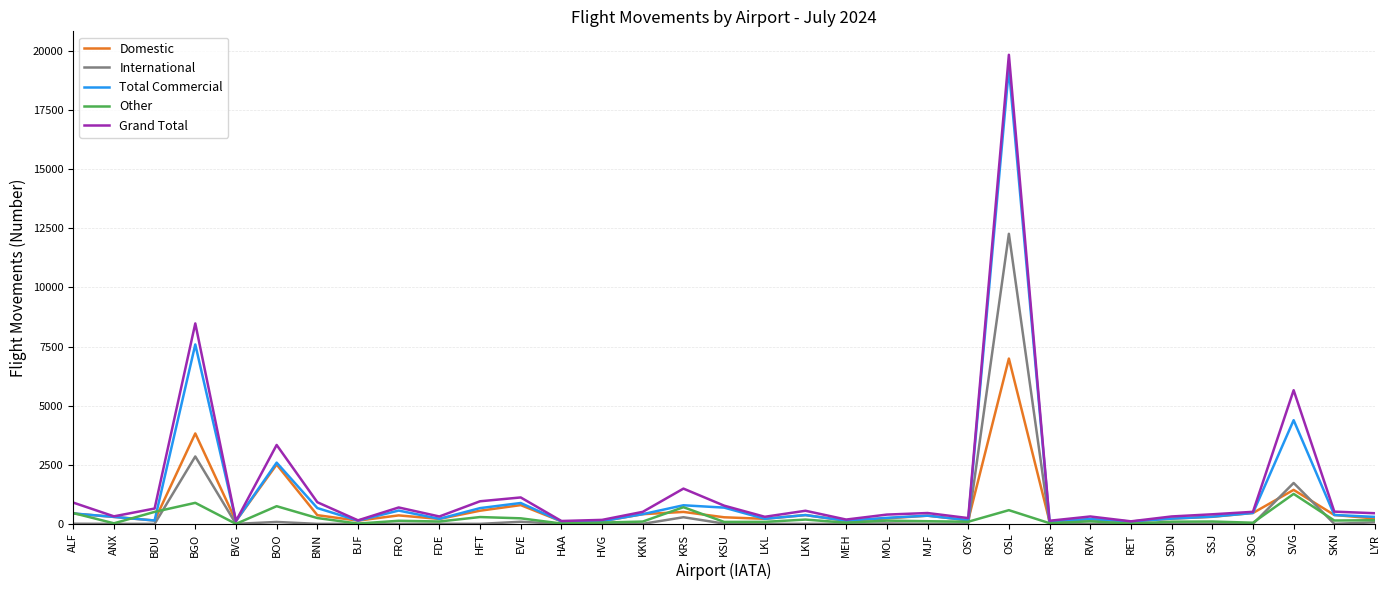

At which label does Total Commercial reach its peak?

OSL